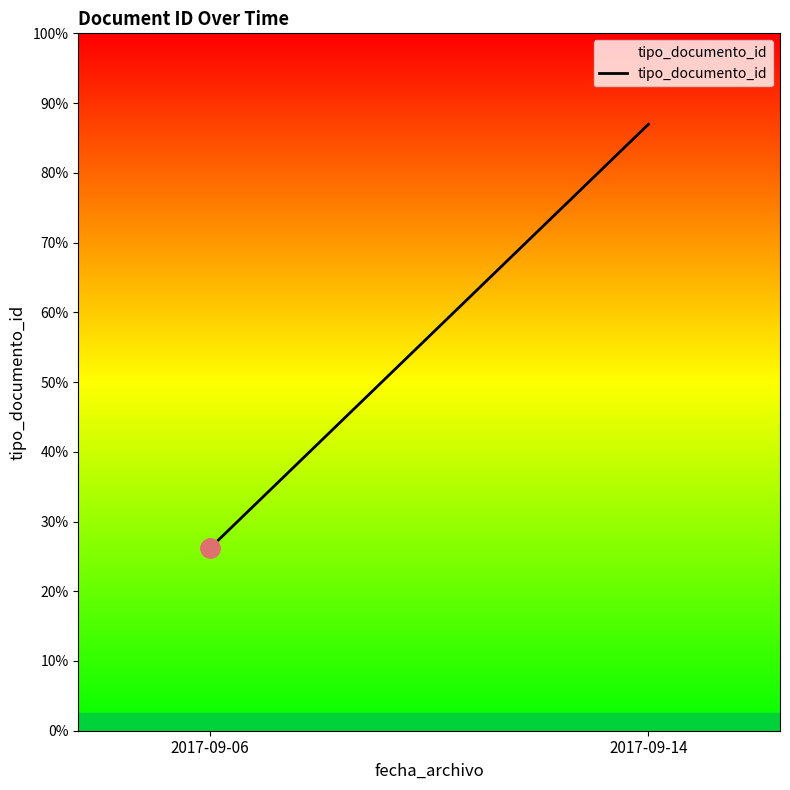

What is the ratio of the value at 2017-09-06 to the value at 2017-09-14?

0.3